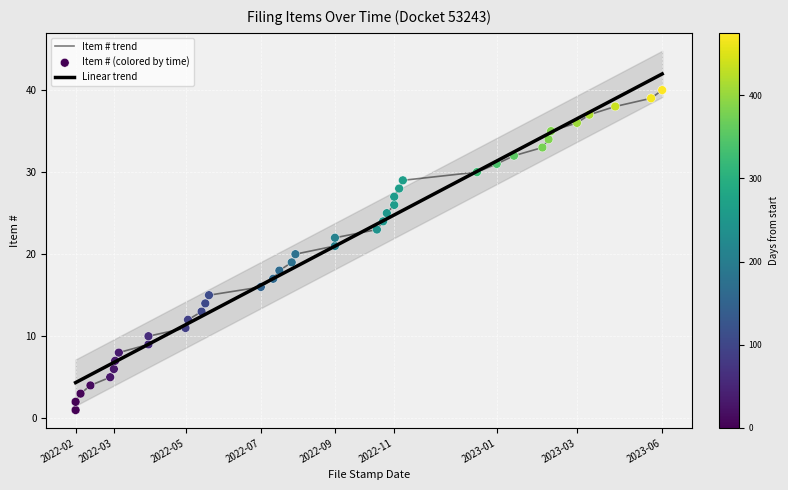

What is the change in value from 2022-05-20 to 2022-07-28?

+5